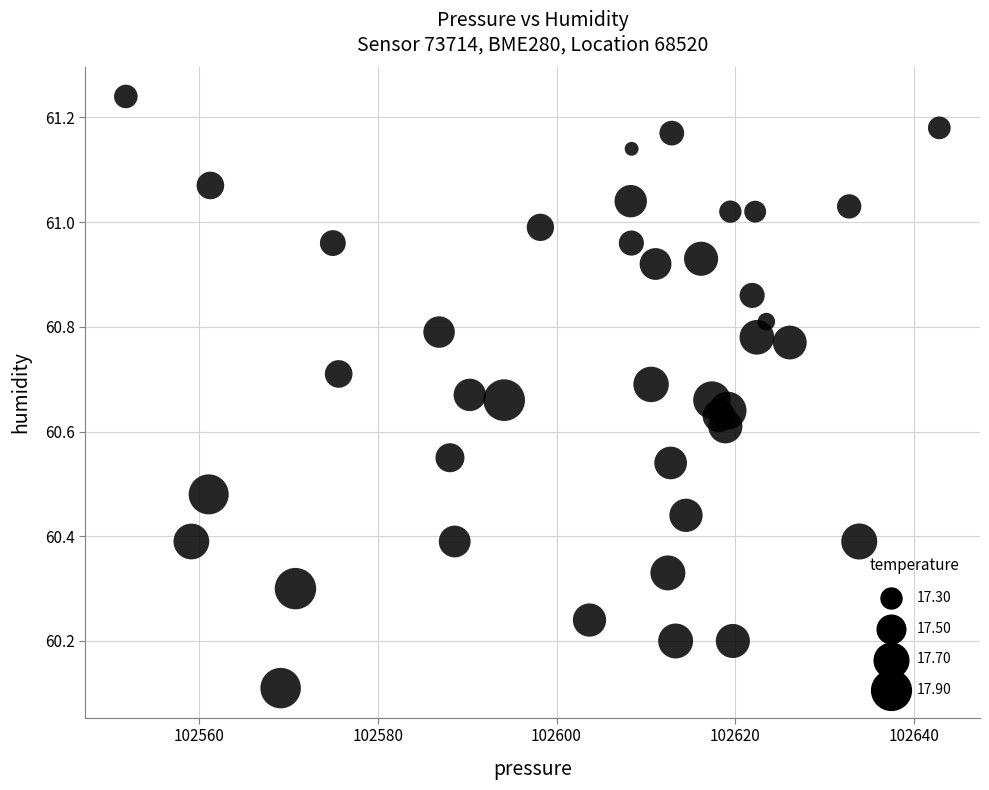

What Y value in the scatter plot is closest to 60?

60.1